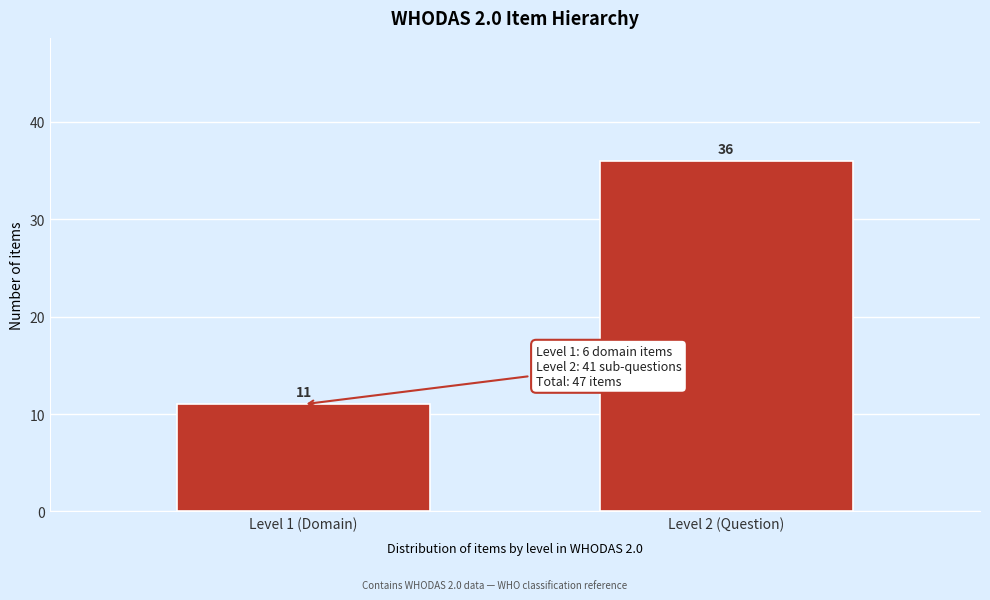

Reading left to right, what are all the values shown in this chart?

11	36